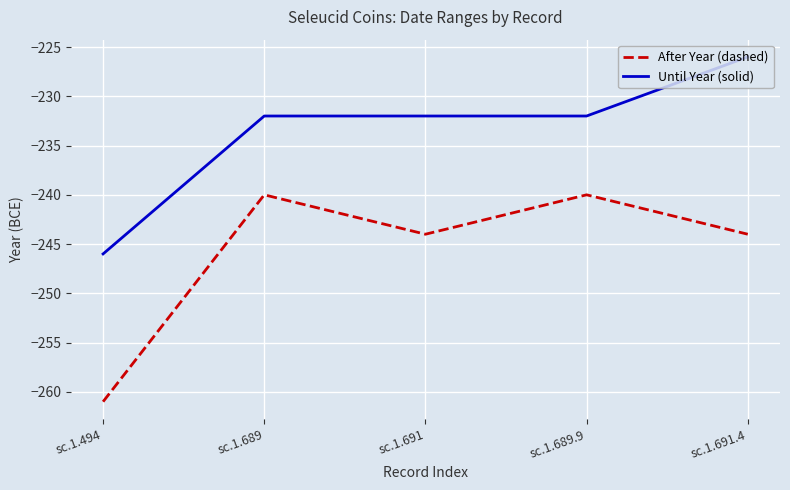

What position from the right is sc.1.691?

3